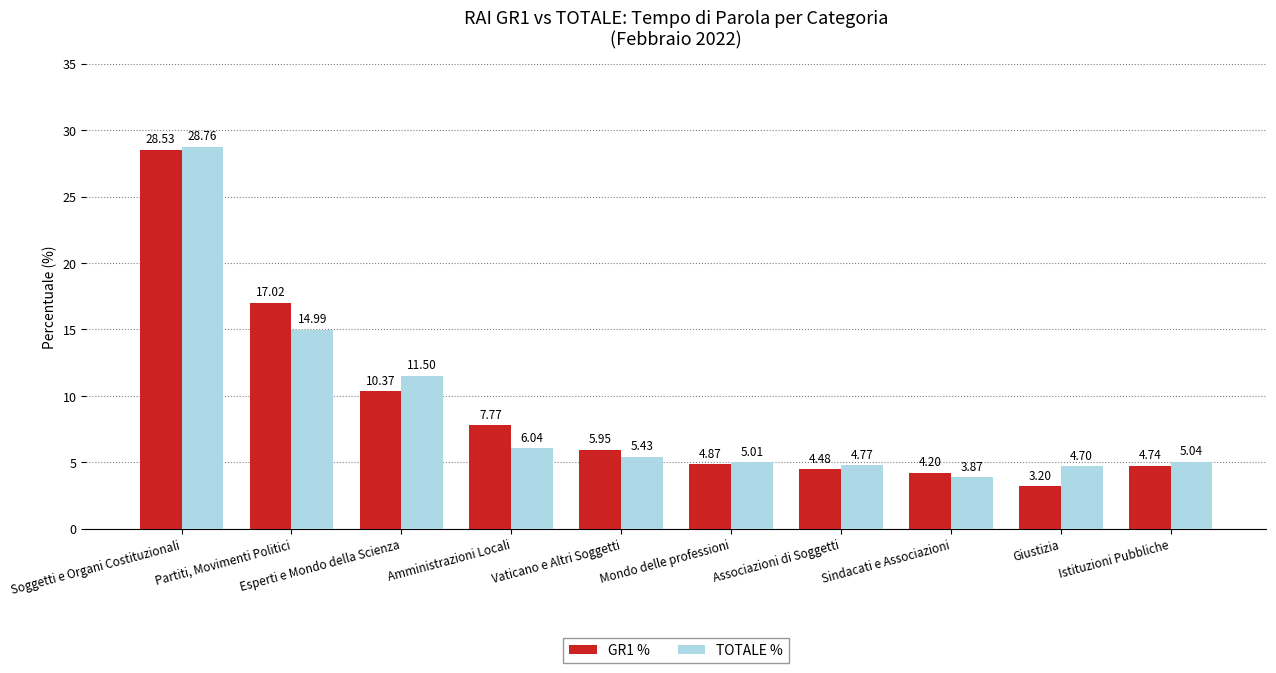

Which series changed the most between Sindacati e Associazioni and Istituzioni Pubbliche?

TOTALE %